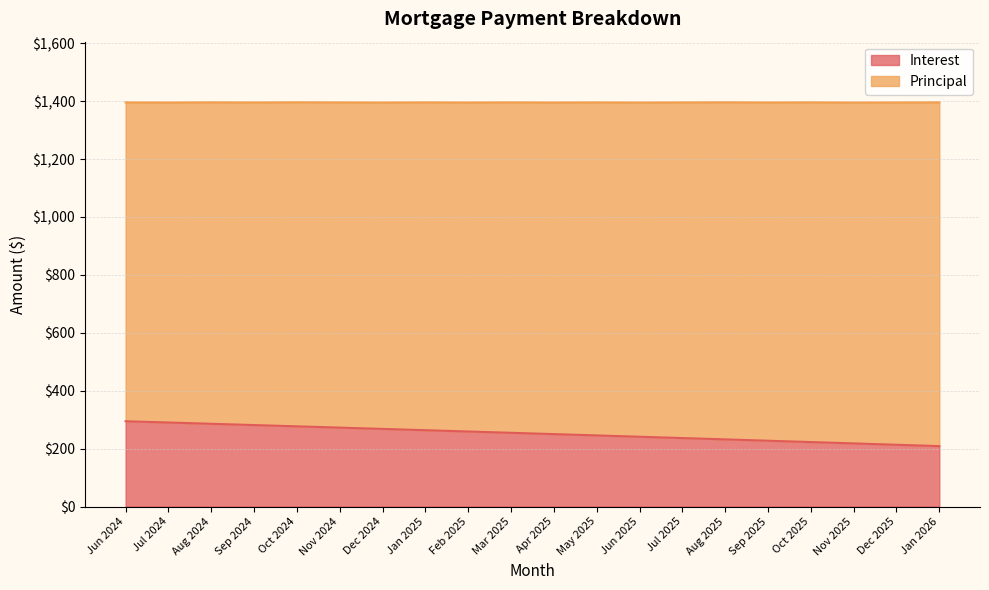

Is it true that Interest equals 277.0 at Oct 2024?

True